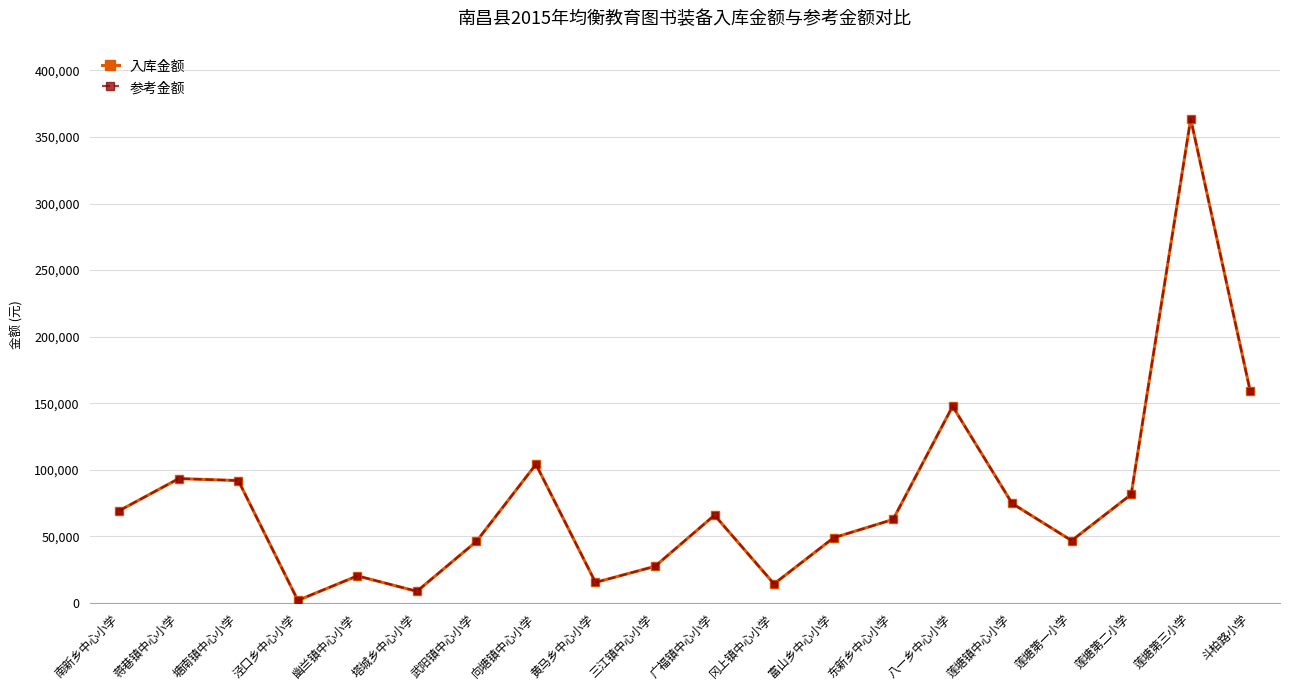

True or false: 参考金额 has more than 2 points higher than both neighbors.

True